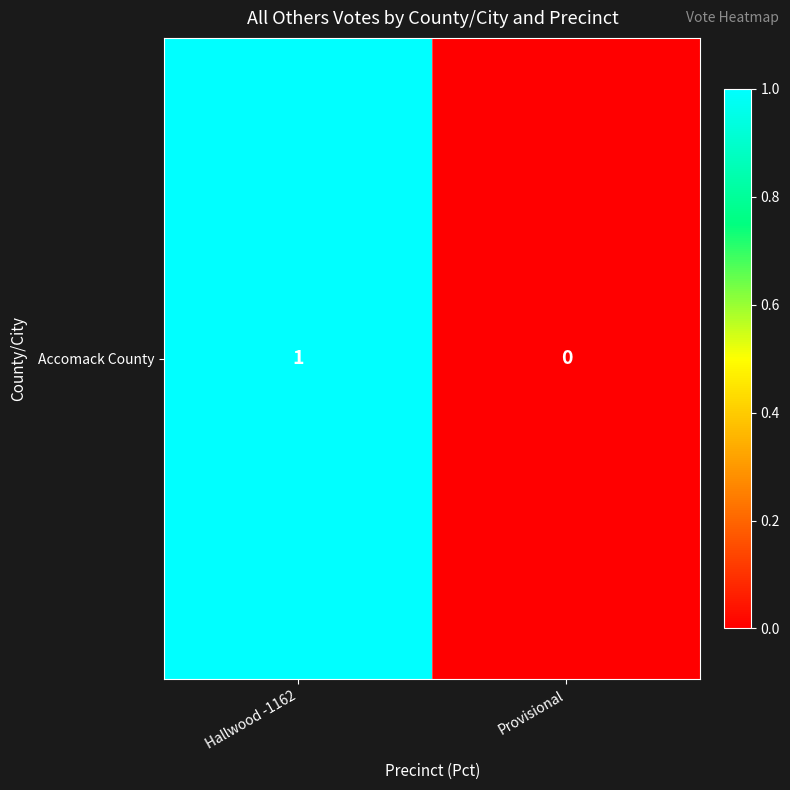

What is the greatest value displayed?

1